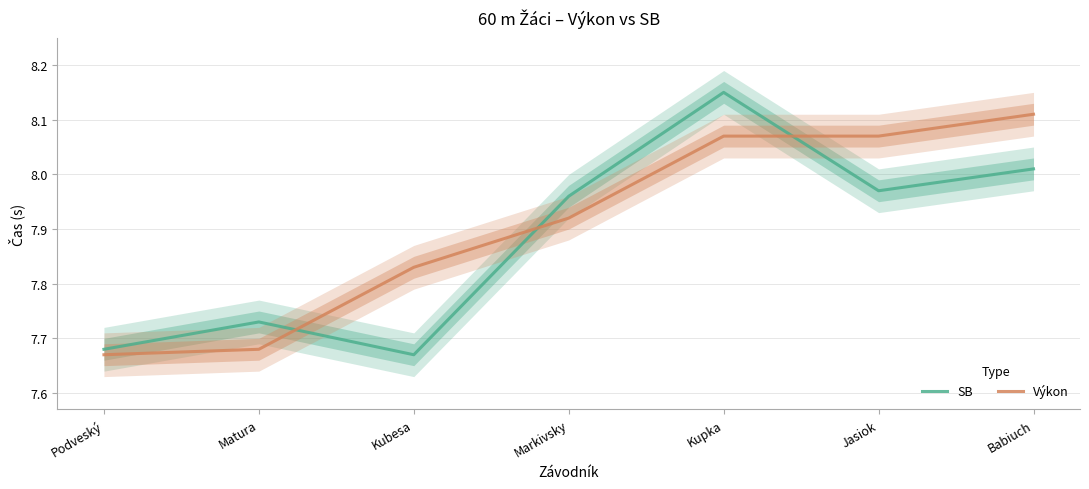

True or false: SB has more than 1 interior local peaks.

True